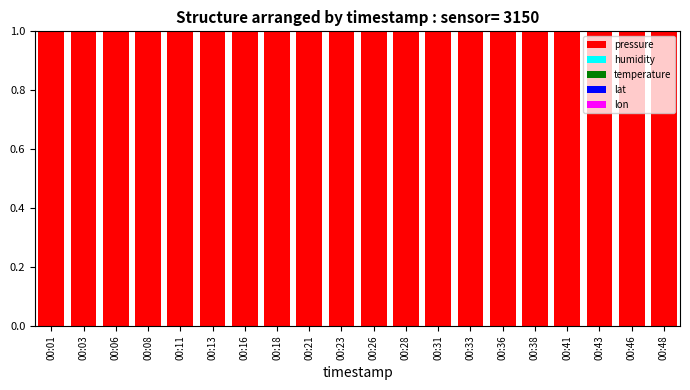

What is the highest value of the pressure series?

1.0